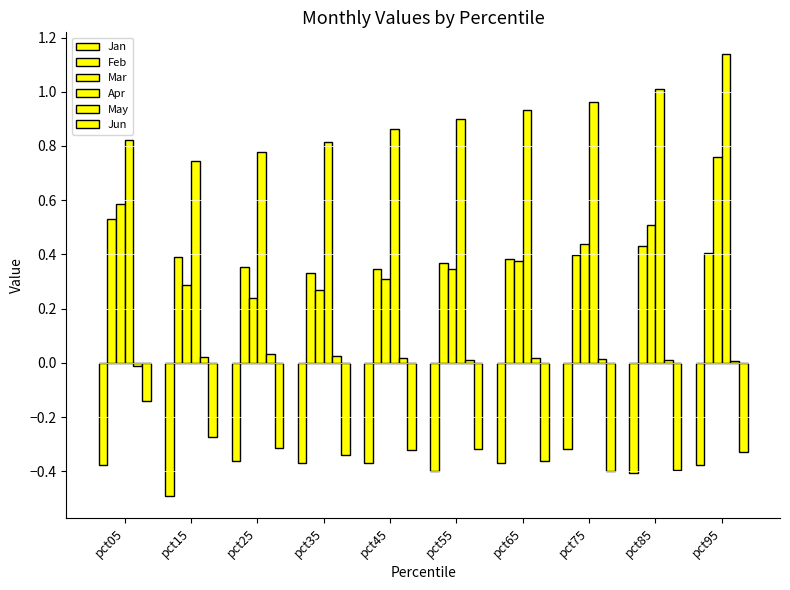

Which category has the lowest value in the Feb series?

pct35